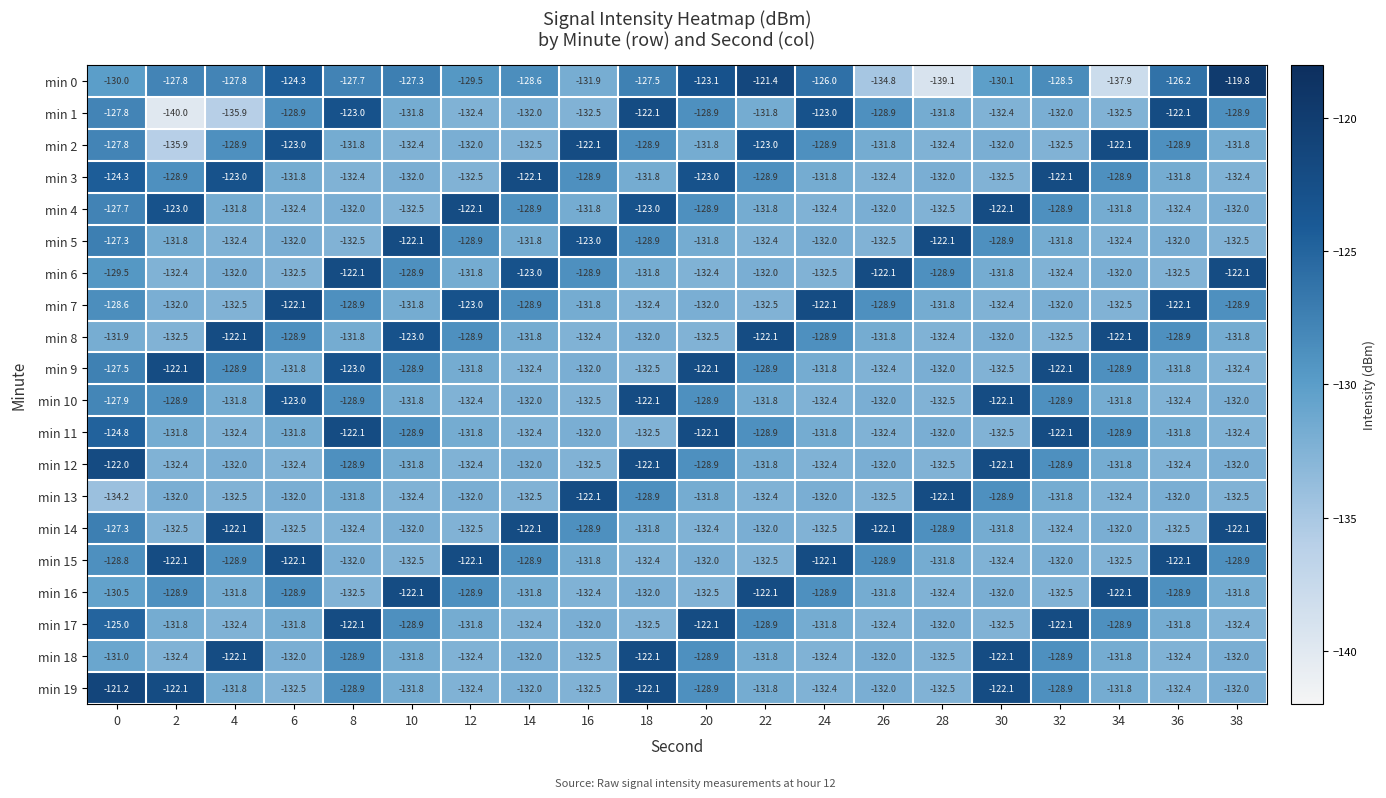

Count the number of data series in this chart.

20